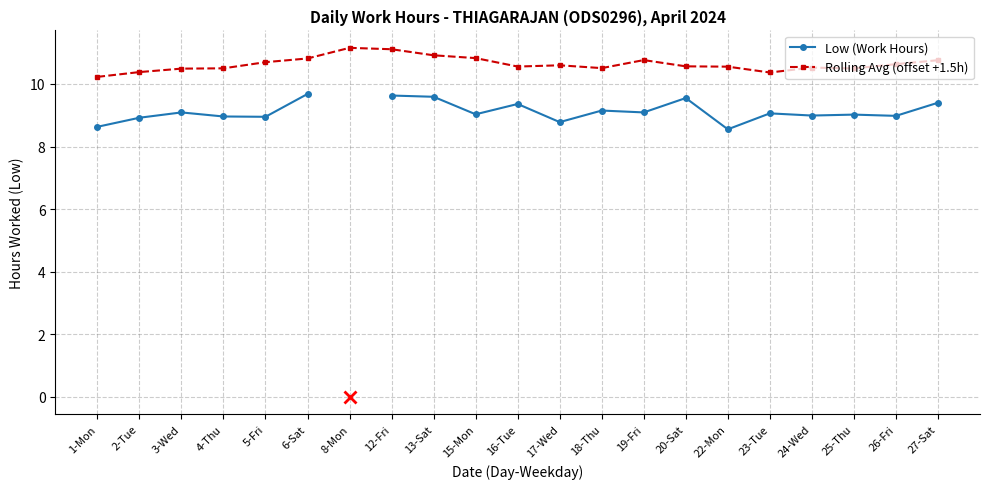

How many data points does each series have?

21